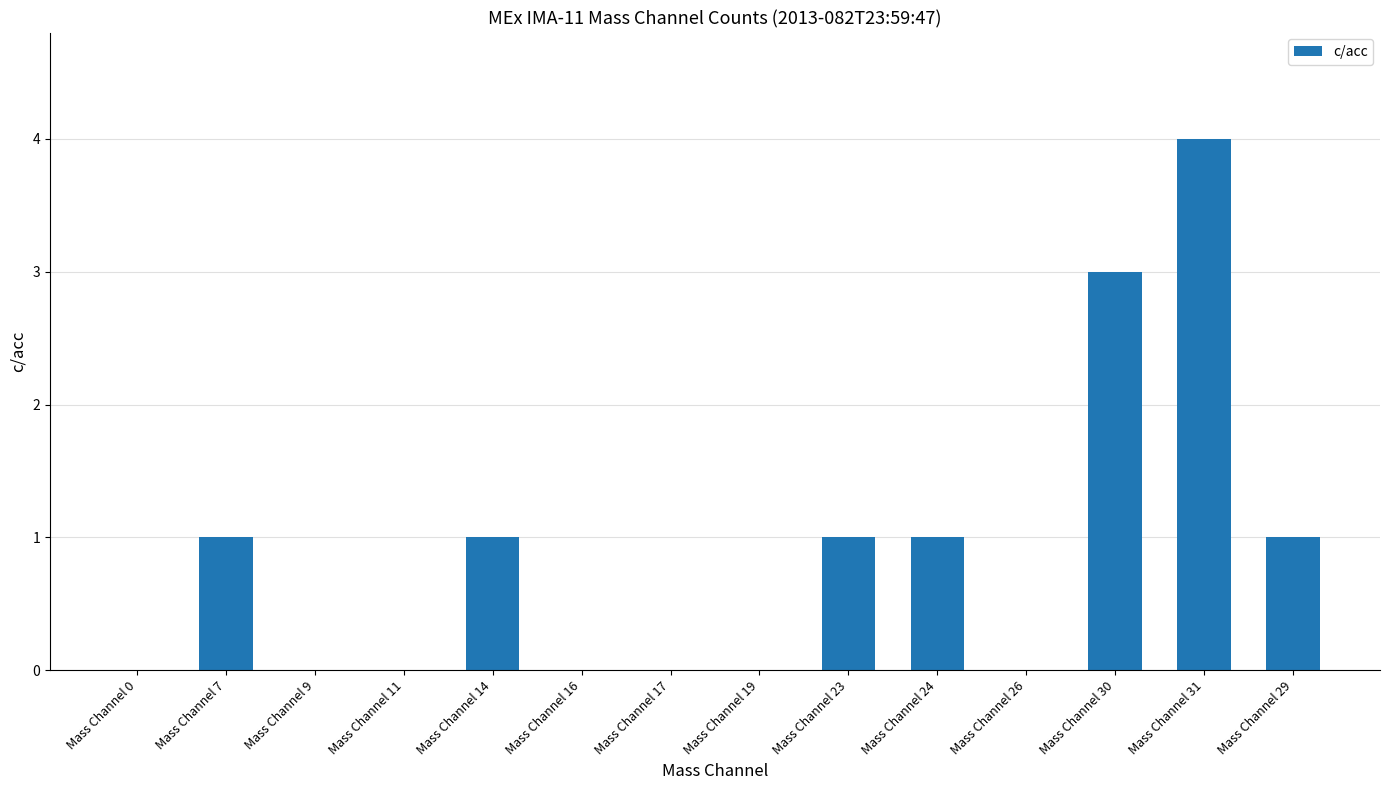

True or false: the data shows -2 at Mass Channel 19.

False